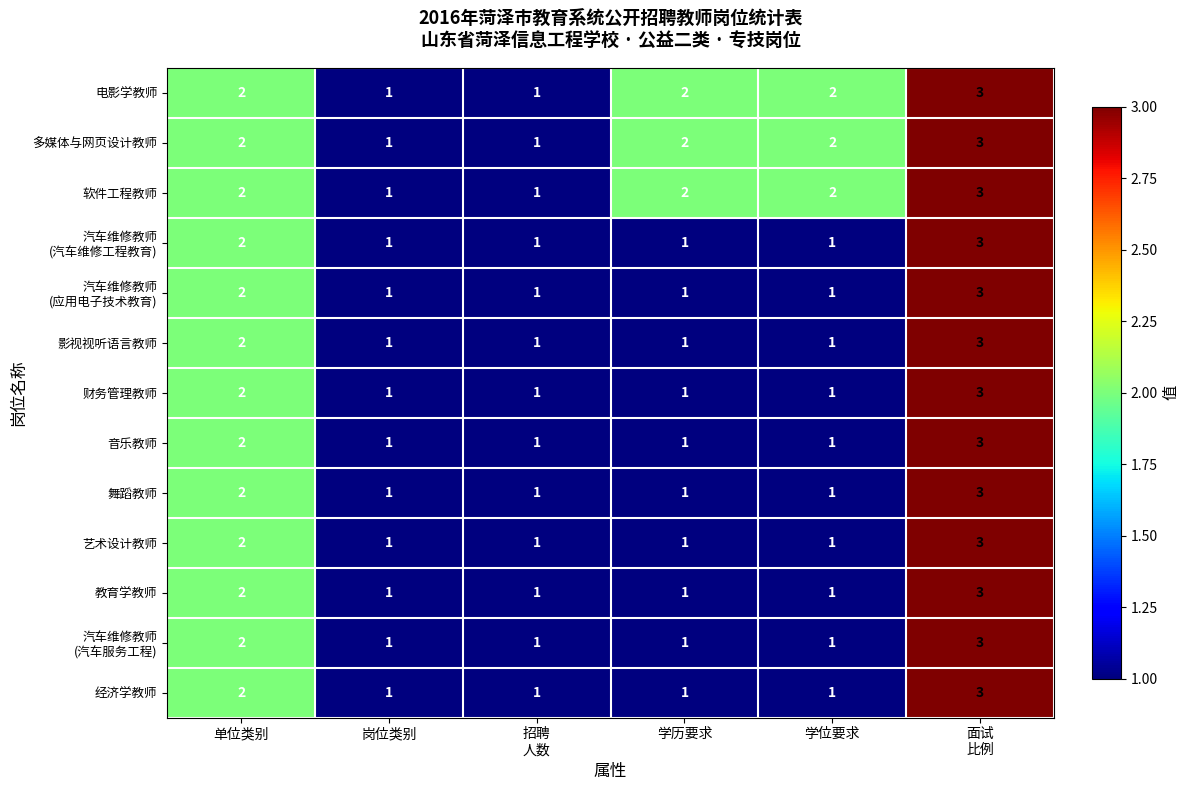

Is it true that 软件工程教师 equals 3 at 学位要求?

False